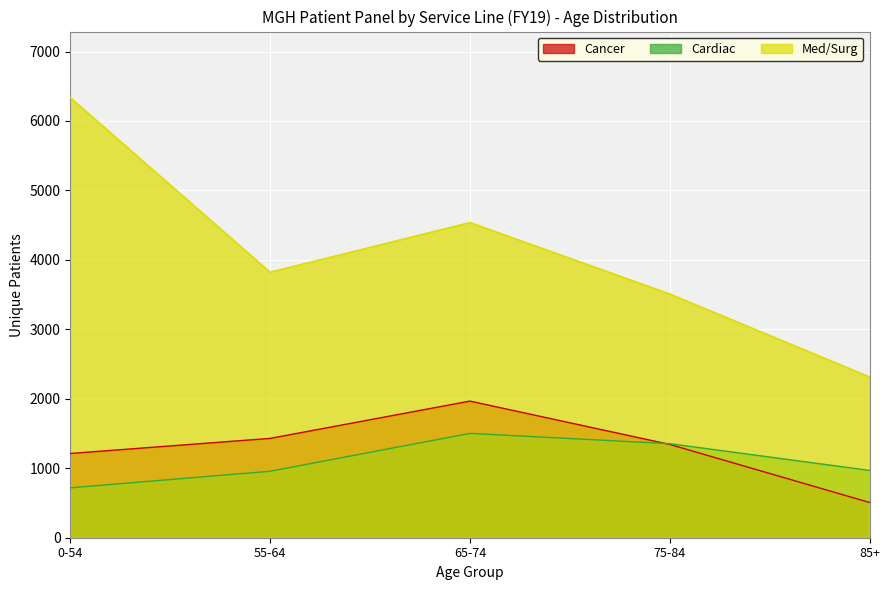

At which label is Med/Surg closest to 4326?

65-74